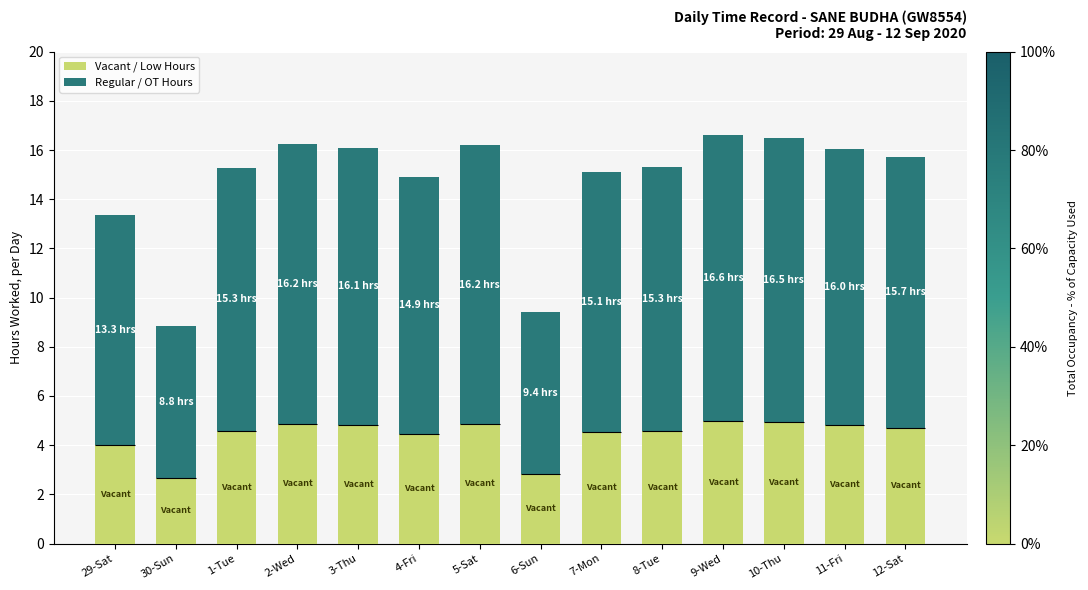

Rank the series at 6-Sun from highest to lowest value.

Regular / OT Hours, Vacant / Low Hours